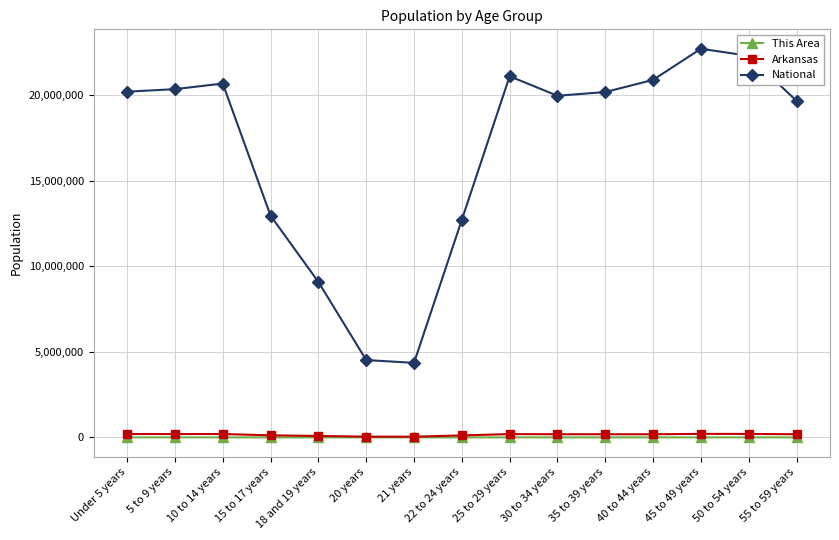

What position from the left is 55 to 59 years?

15